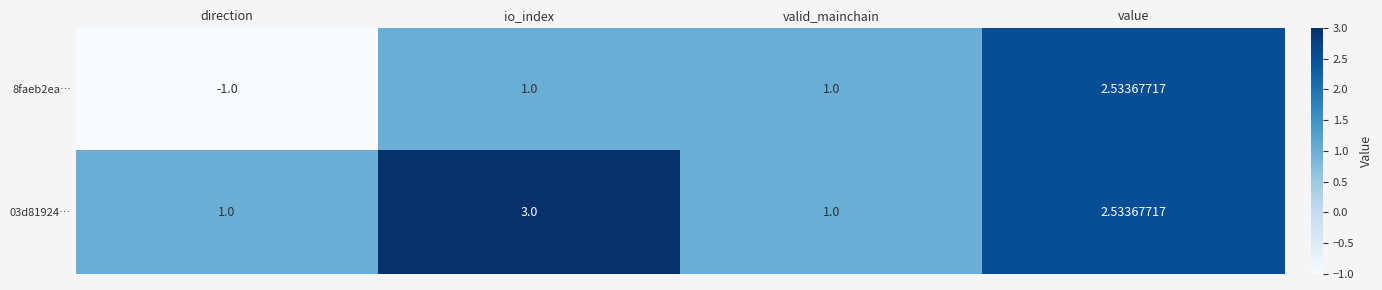

At which label is 8faeb2ea… closest to 0?

direction